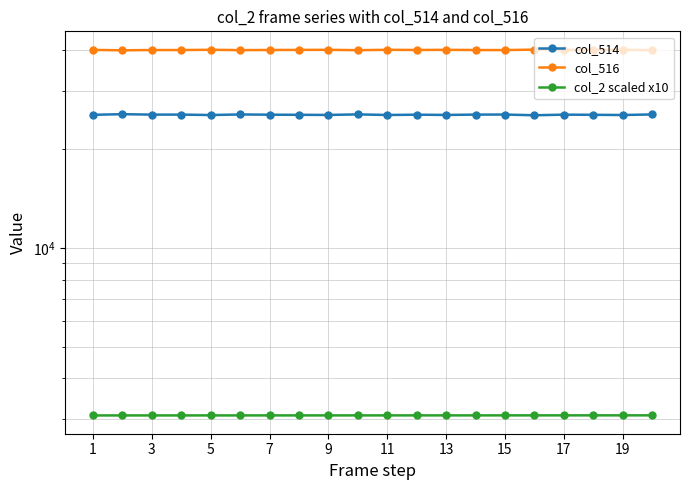

Which category has the lowest value in the col_514 series?

15